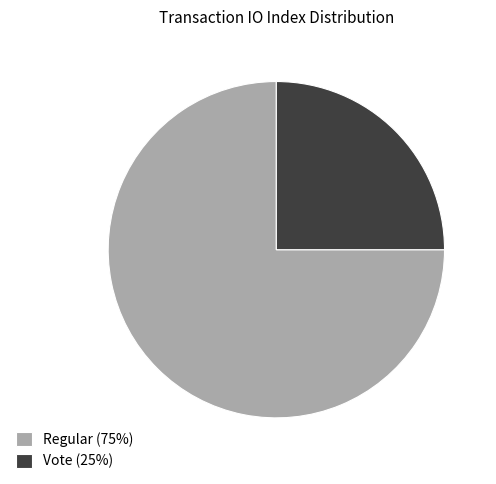

Is there any slice that represents more than half of the pie?

Yes